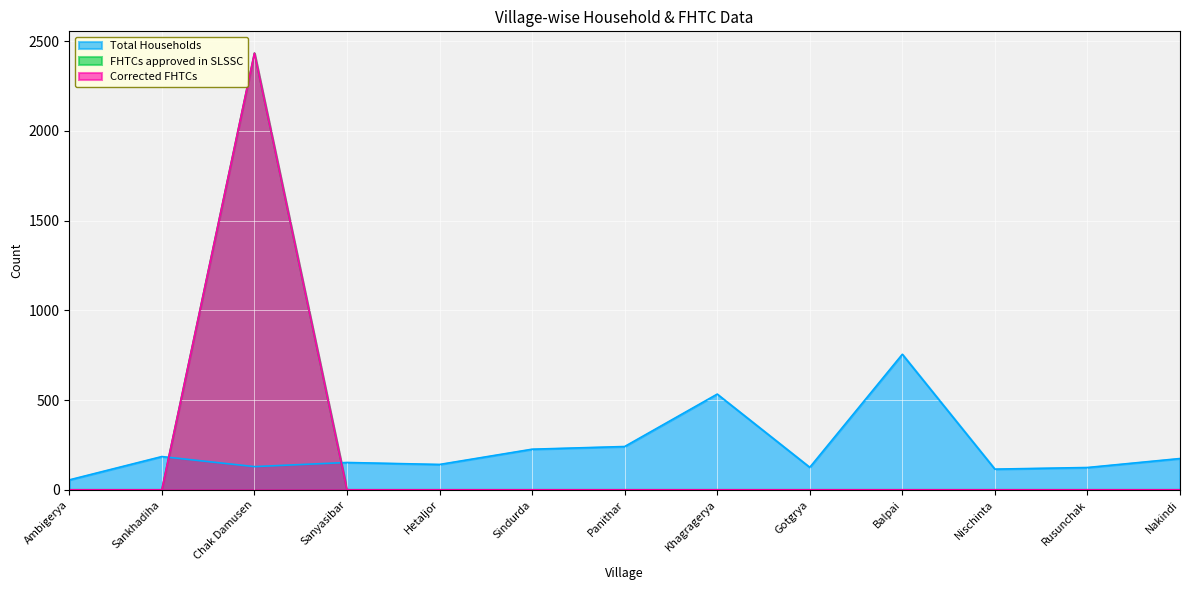

Which series ends up on top after the final intersection of Corrected FHTCs and Total Households?

Total Households